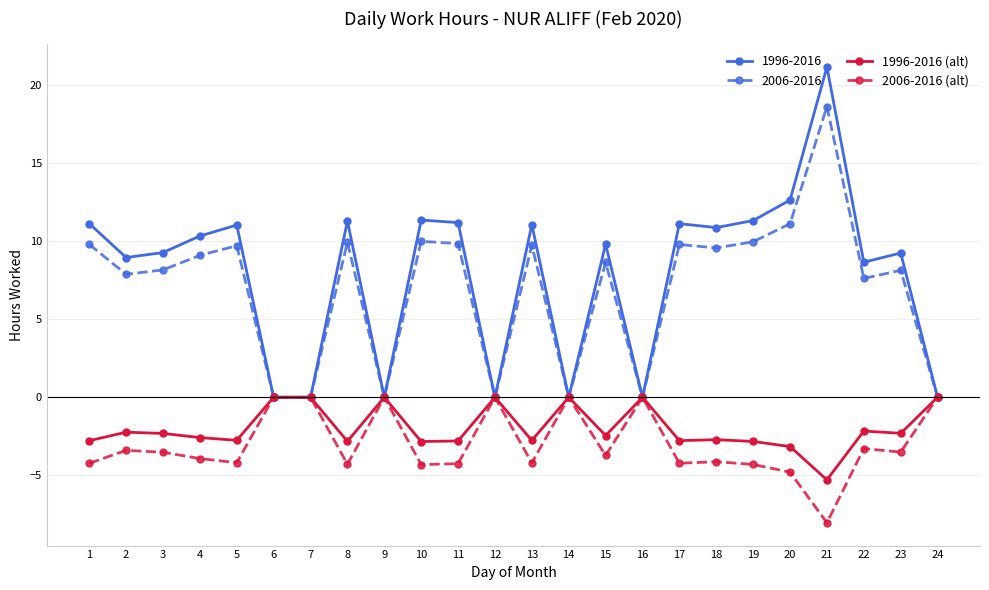

Rank the series at 1 from highest to lowest value.

1996-2016, 2006-2016, 1996-2016 (alt), 2006-2016 (alt)